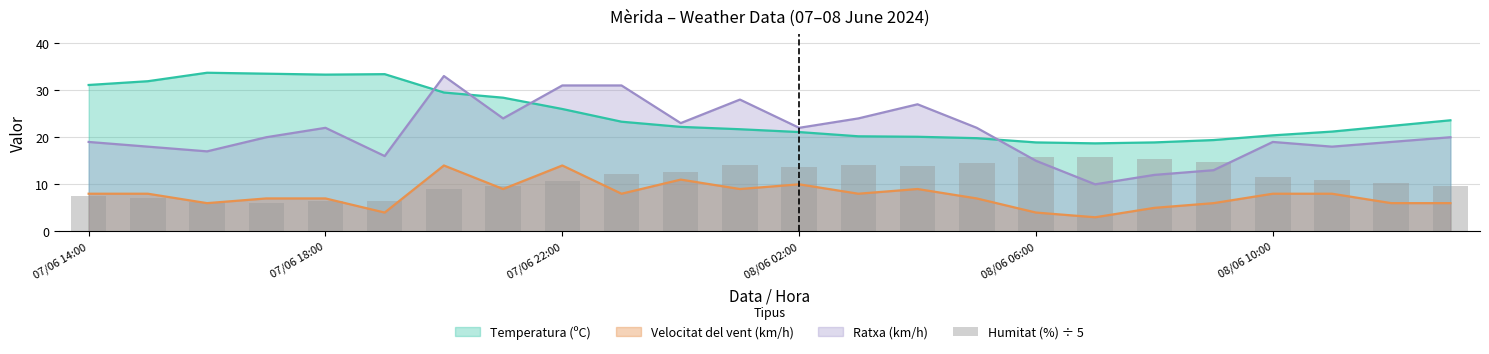

What is the highest value of the Velocitat del vent (km/h) series?

14.0